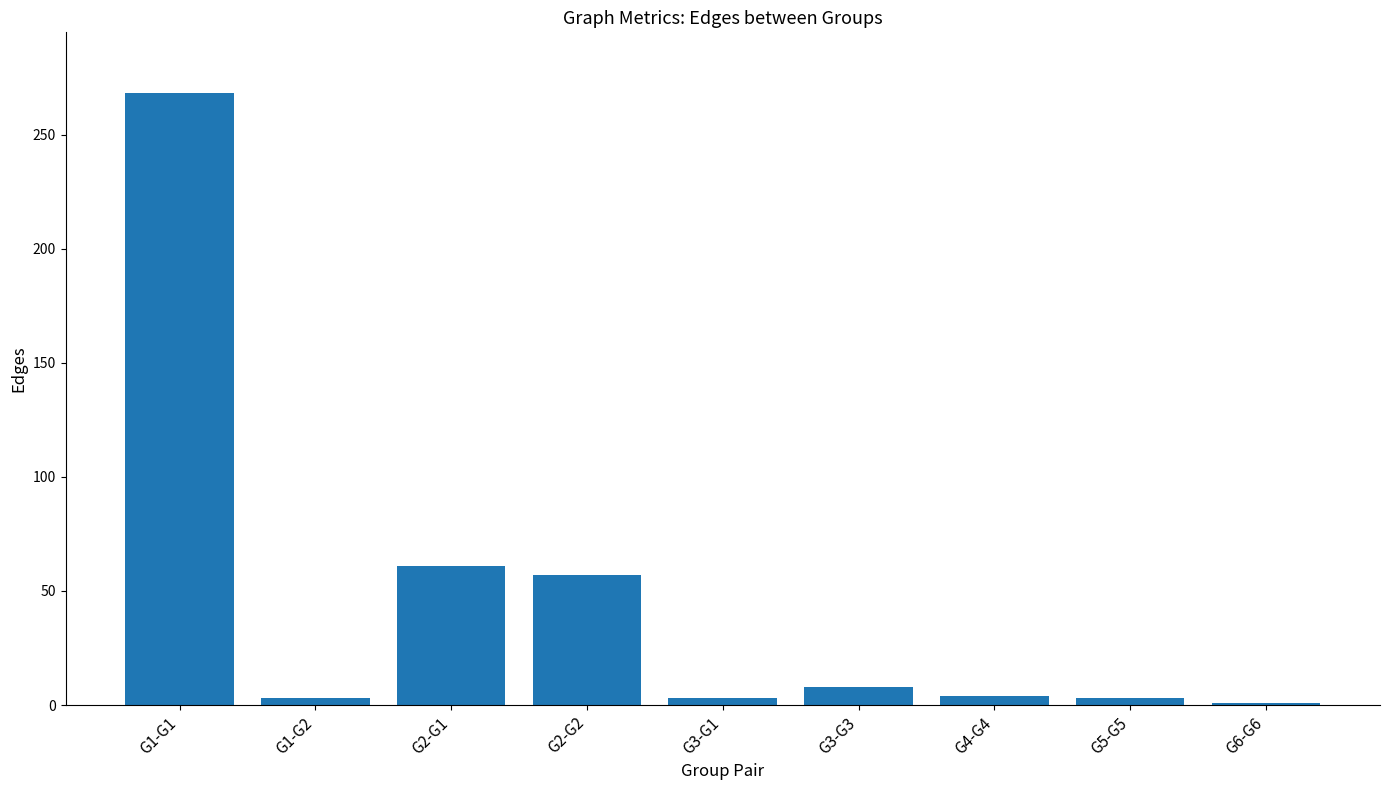

What is the value of the 6th bar from the left?

8